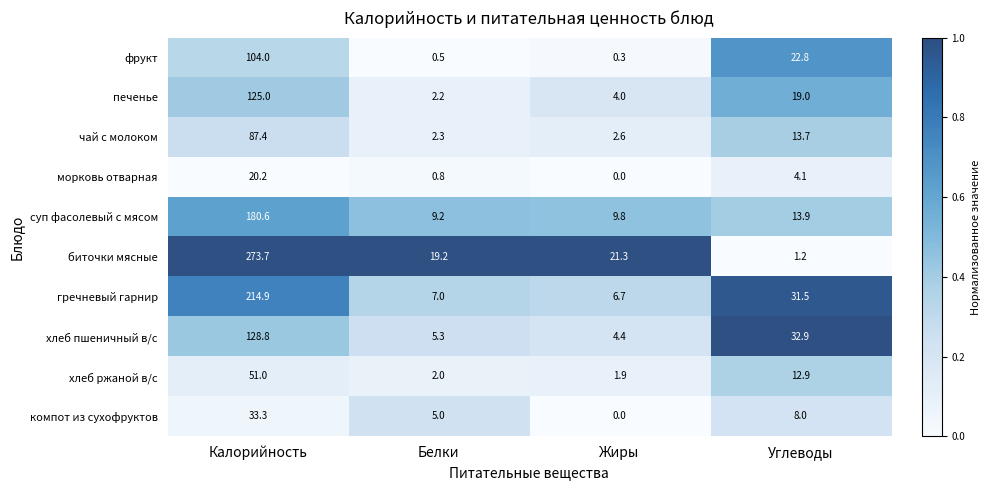

What is the difference between the биточки мясные values at Жиры and Калорийность?

252.4